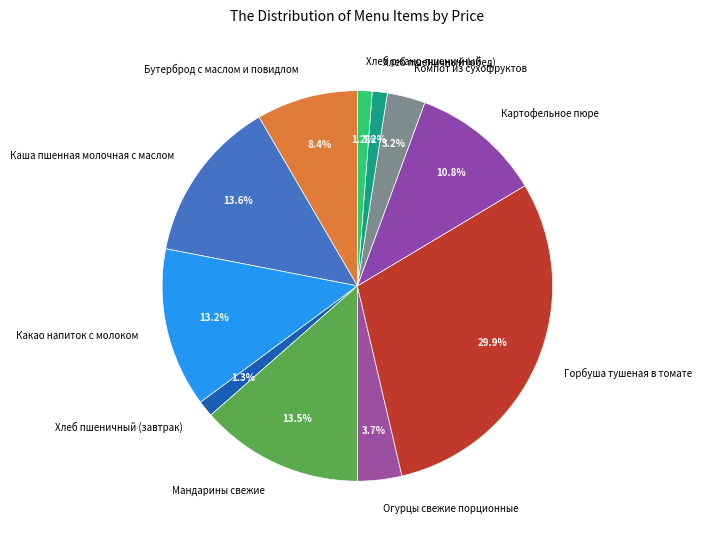

What is the ratio of the value at Бутерброд с маслом и повидлом to the value at Картофельное пюре?

0.8